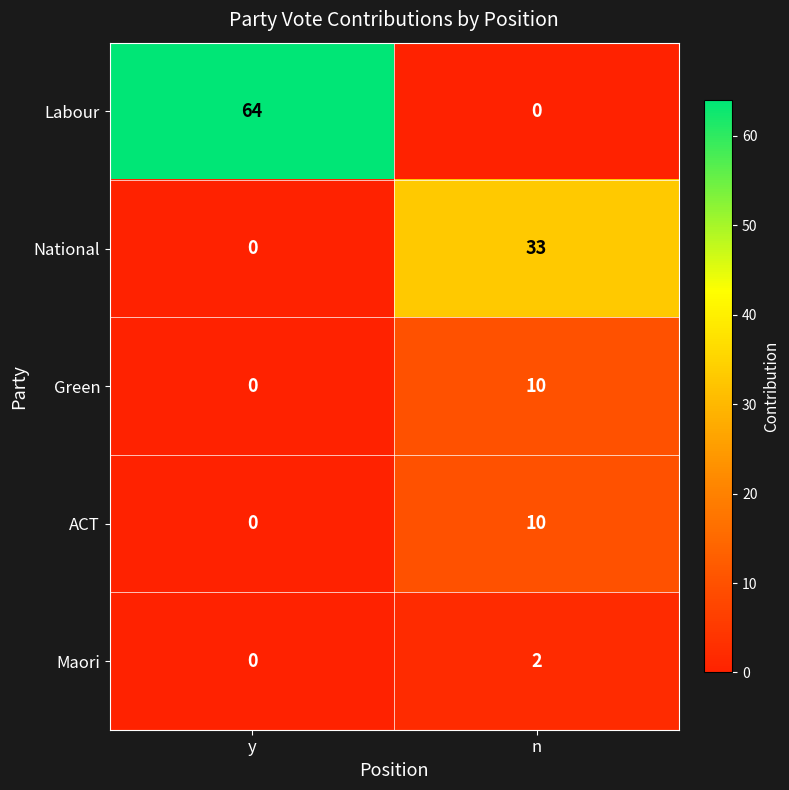

What is the difference between the highest and lowest values at y?

64